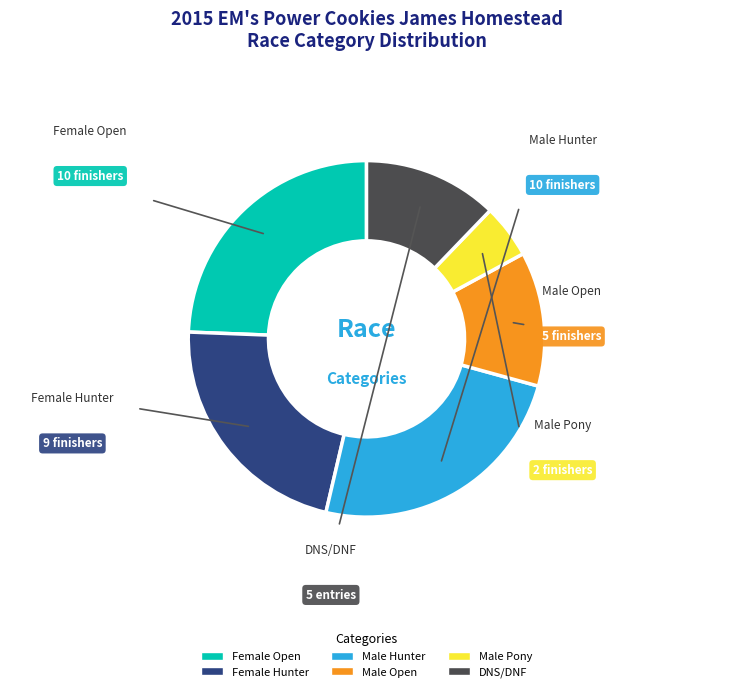

The DNS/DNF slice represents 12% of the pie. True or false?

True